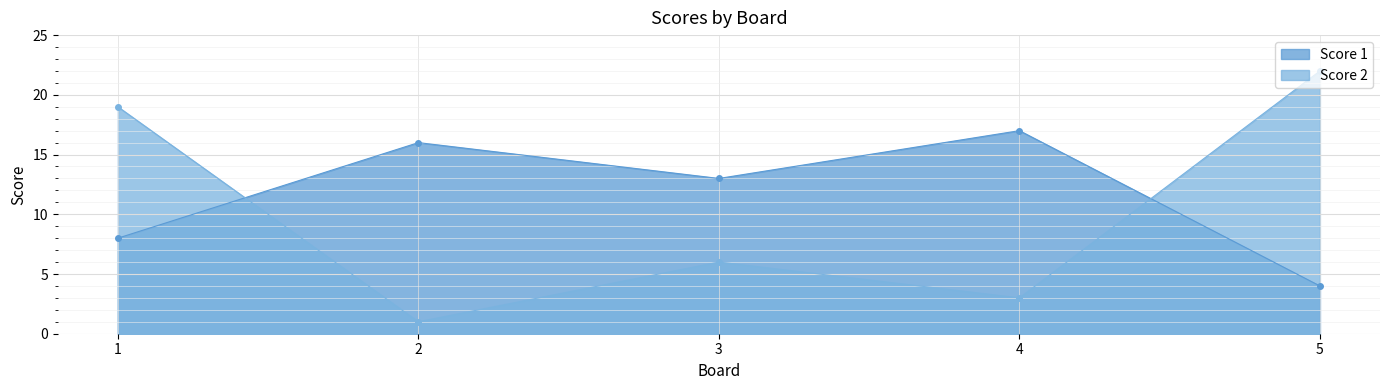

Where do Score 1 and Score 2 first cross each other?

1 and 2